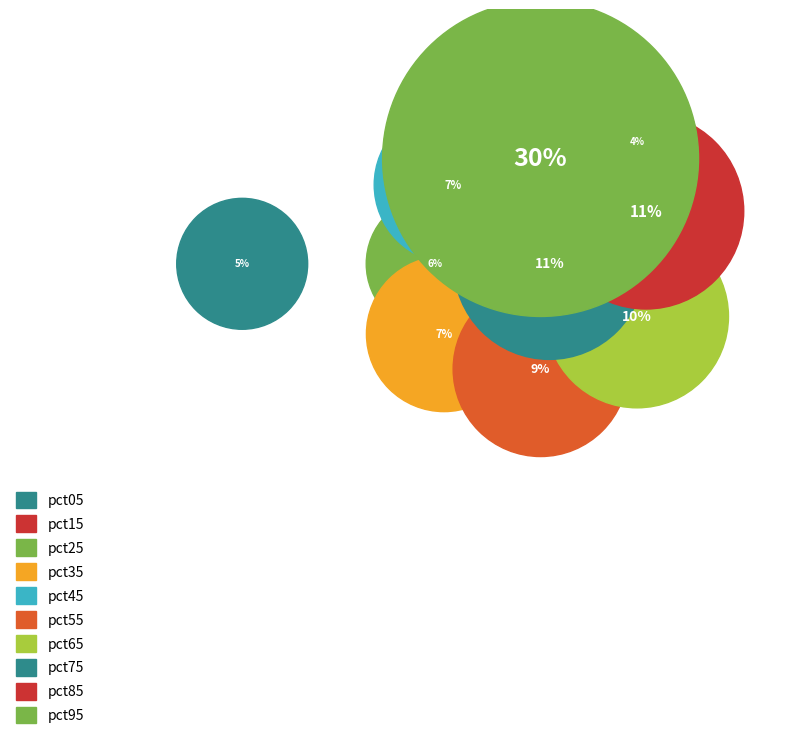

Is the sum of pct35 and pct45 greater than half?

No